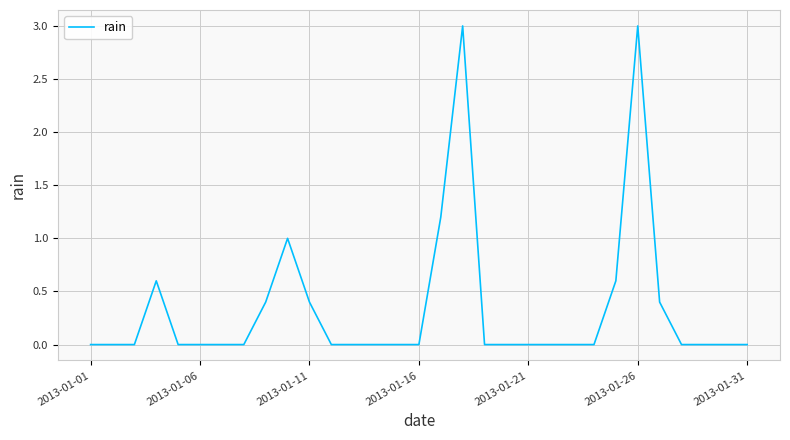

Does the chart have visible grid lines?

Yes